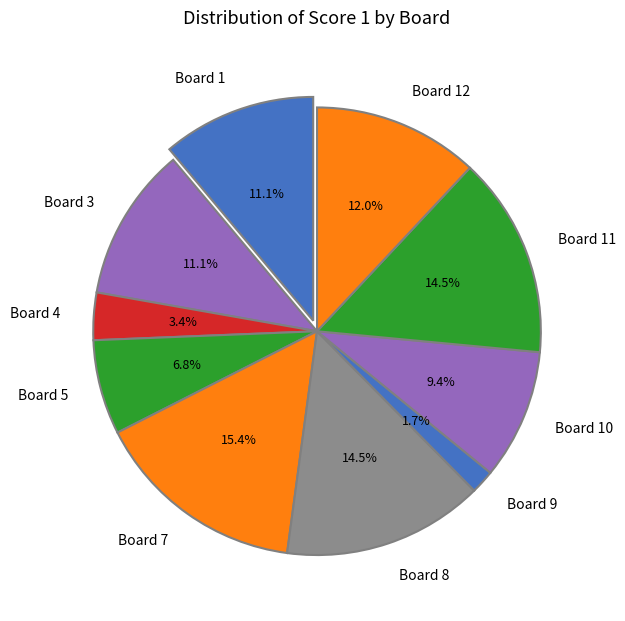

True or false: Board 10 accounts for 9% of the total.

True